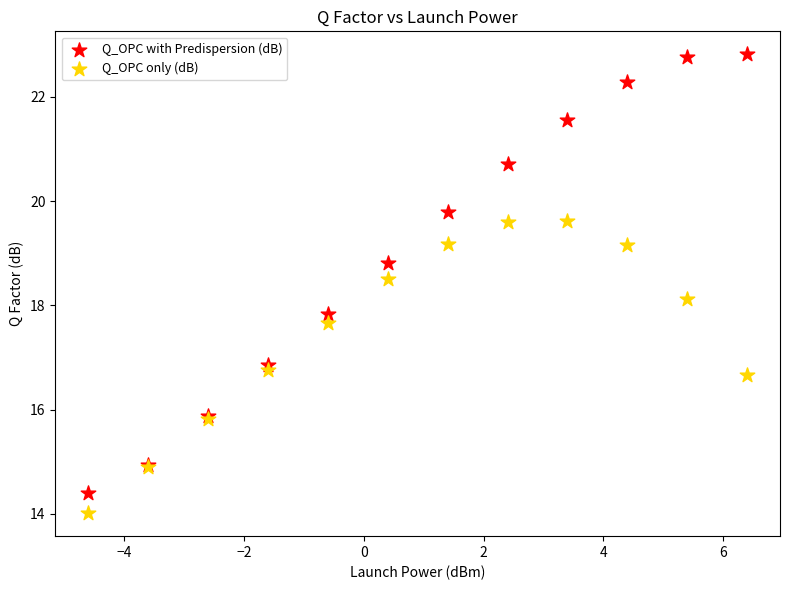

What are all the series names shown in the legend?

Q_OPC with Predispersion (dB), Q_OPC only (dB)